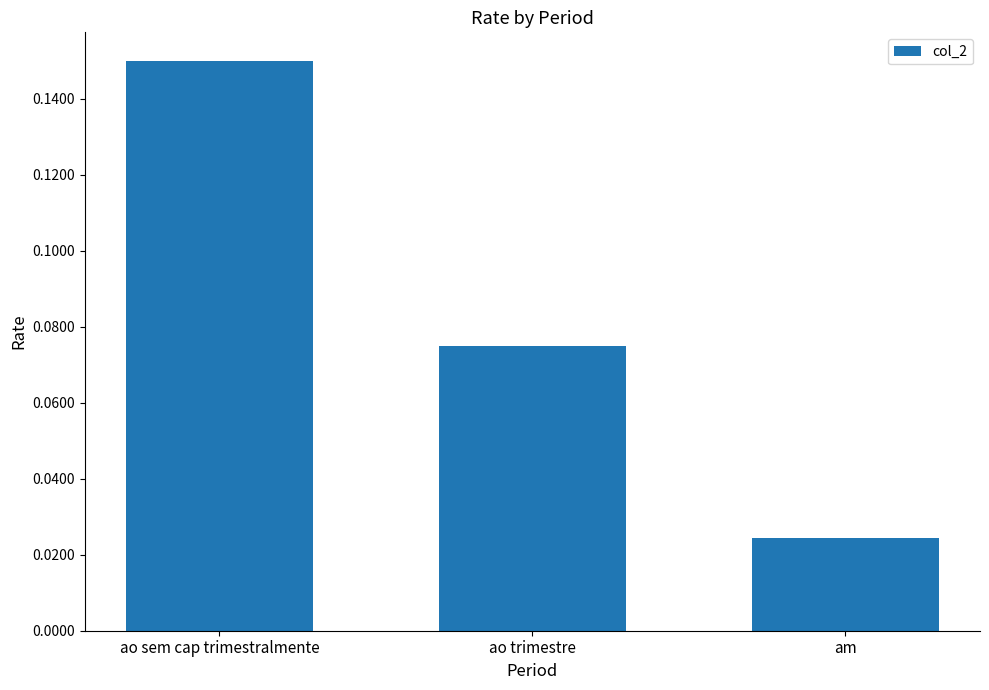

List the labels in order of value, smallest first.

am, ao trimestre, ao sem cap trimestralmente